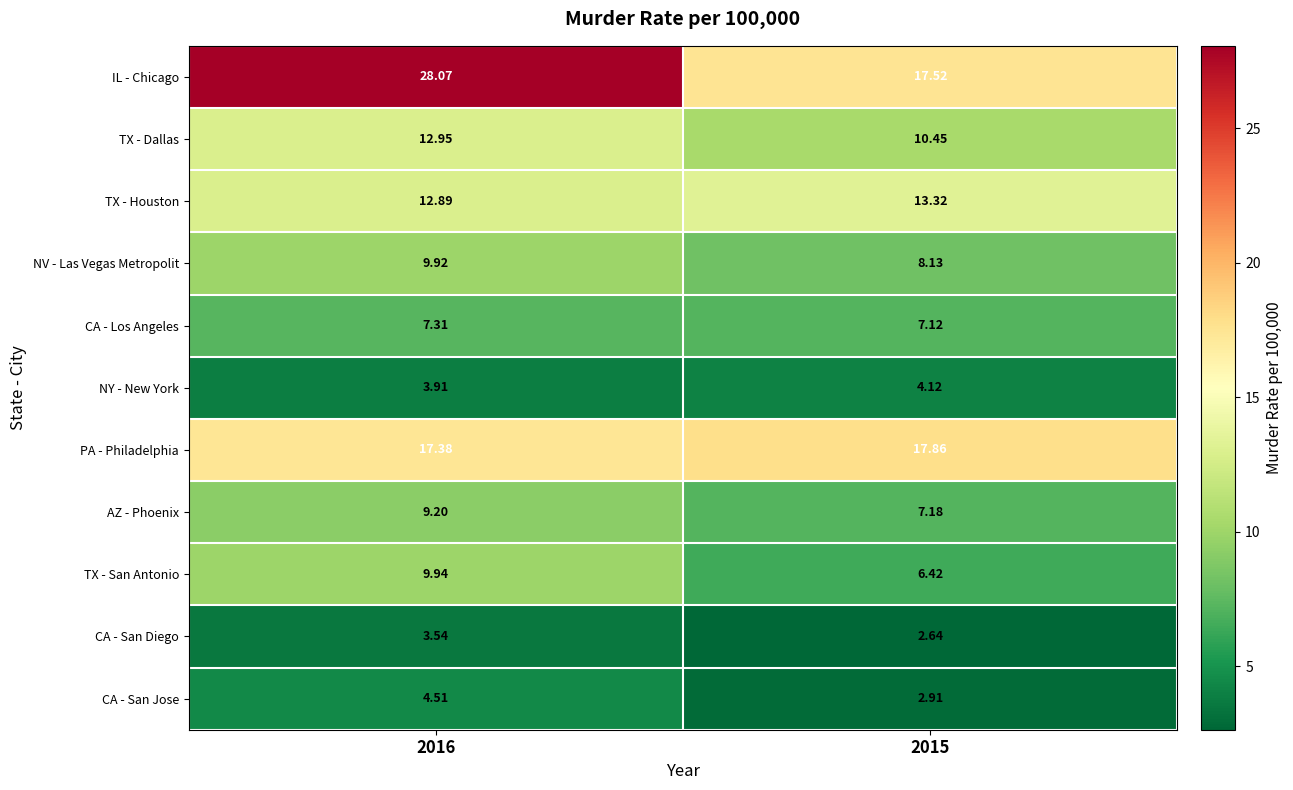

List the series in order of their peak value, highest first.

IL - Chicago, PA - Philadelphia, TX - Houston, TX - Dallas, TX - San Antonio, NV - Las Vegas Metropolit, AZ - Phoenix, CA - Los Angeles, CA - San Jose, NY - New York, CA - San Diego